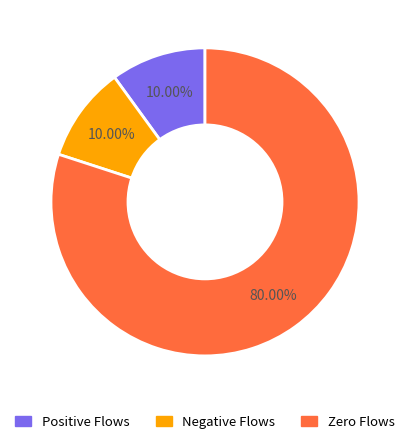

How many segments does this pie chart have?

3